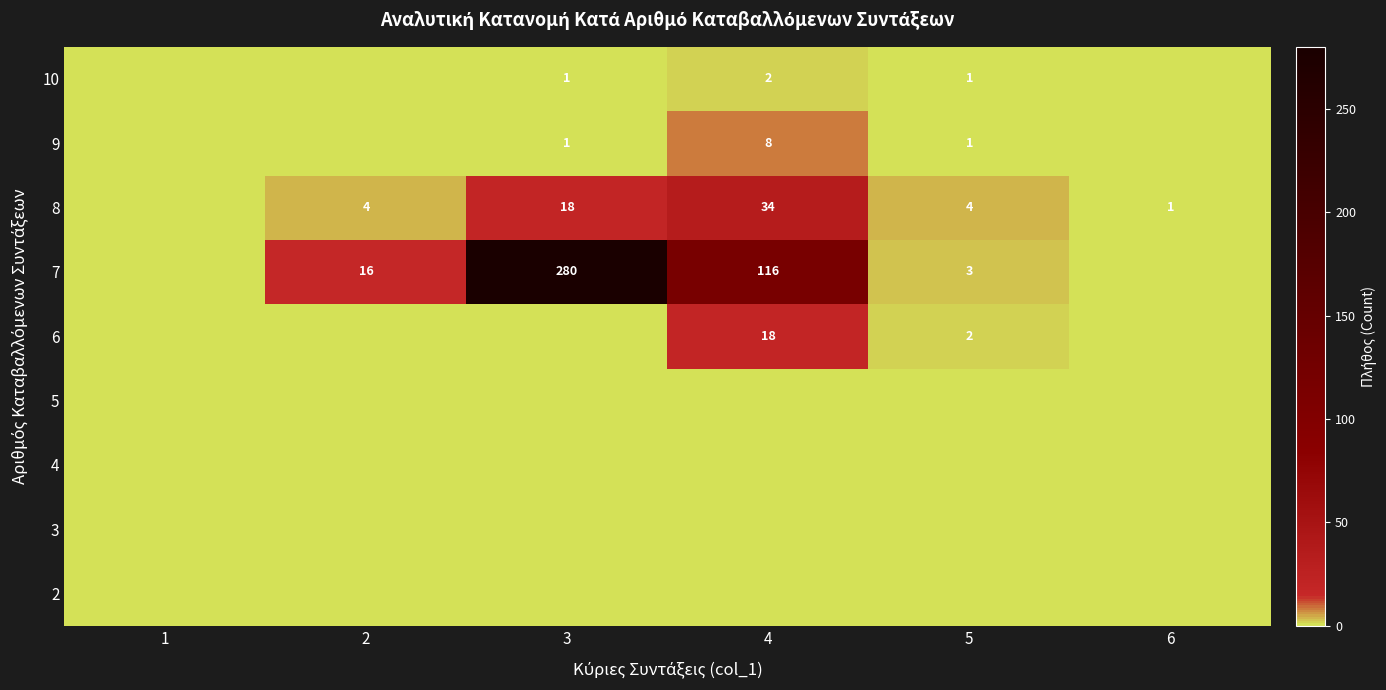

True or false: 9 has a value of 2 at 5.

False